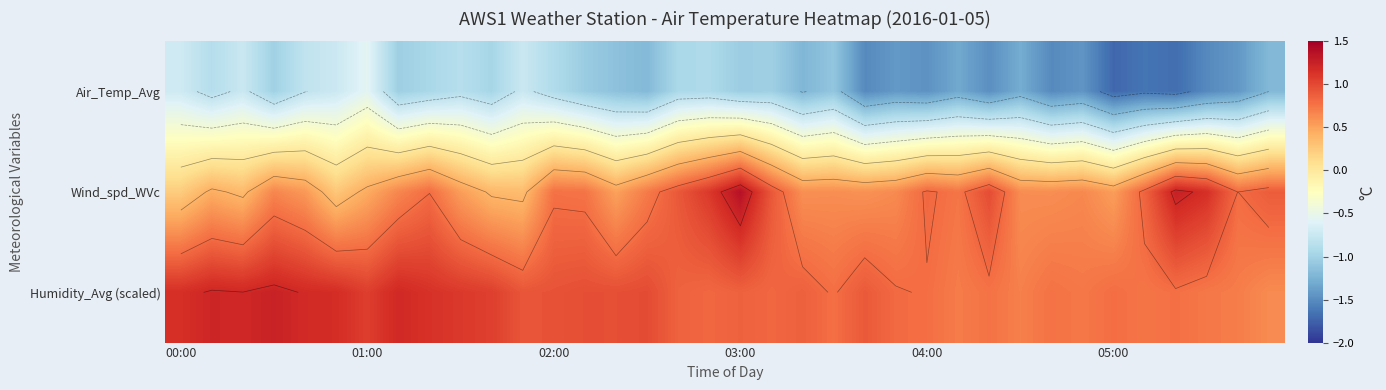

What is the total value across all series at 28?

-0.1